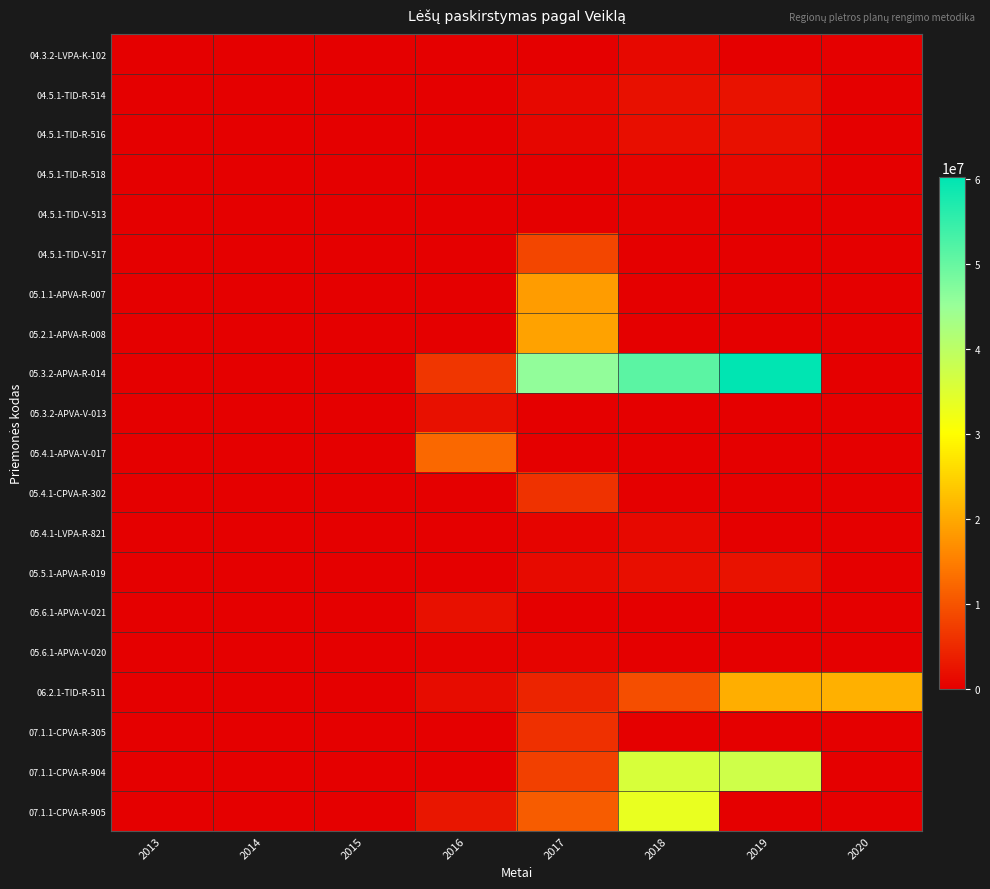

Between 2014 and 2018, which is larger?

2018